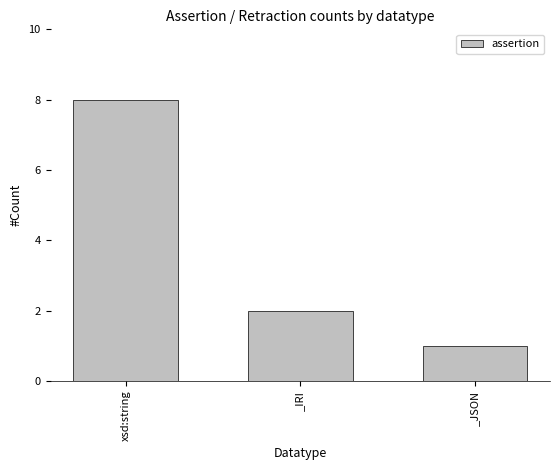

Reading left to right, list all the values displayed in this chart.

8	2	1